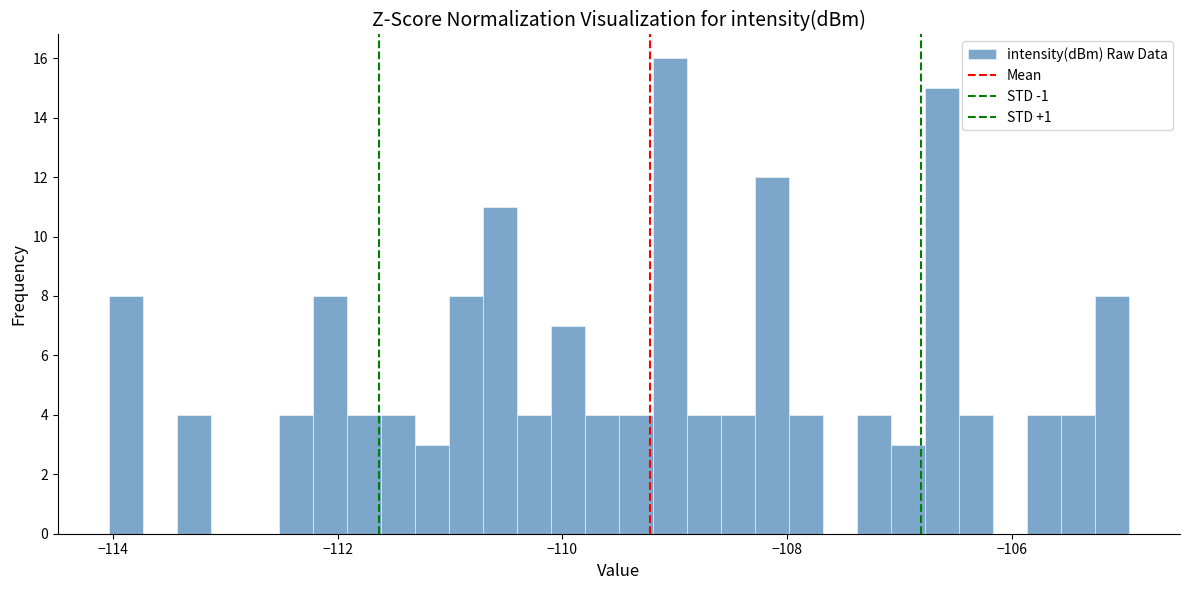

Read against the x-axis, roughly where is the centre of the tallest bar?

-109.0